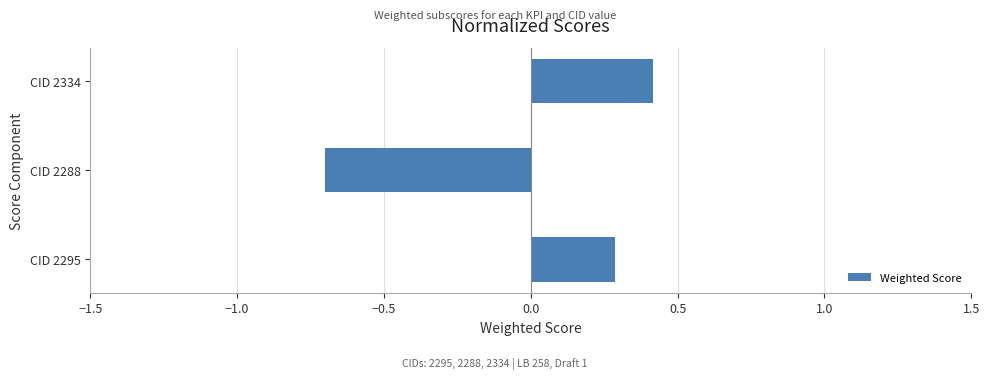

List the labels in order of value, smallest first.

CID 2288, CID 2295, CID 2334